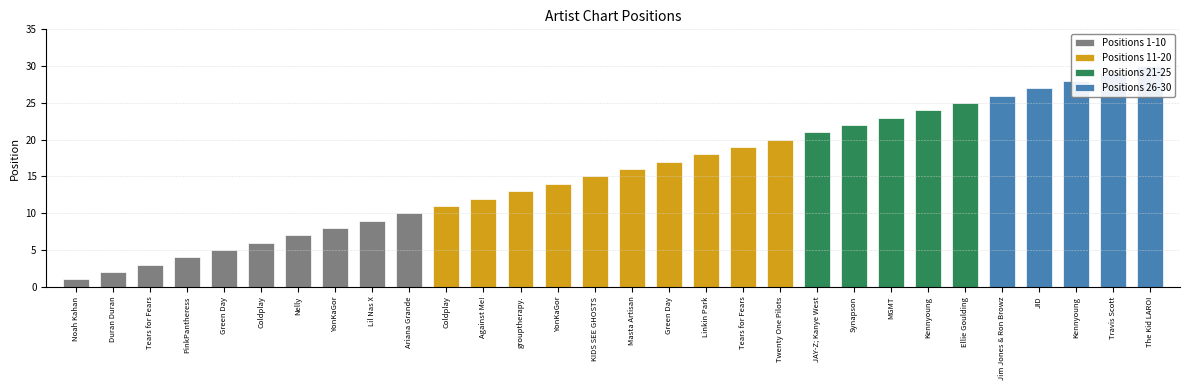

What is the smallest value displayed?

1